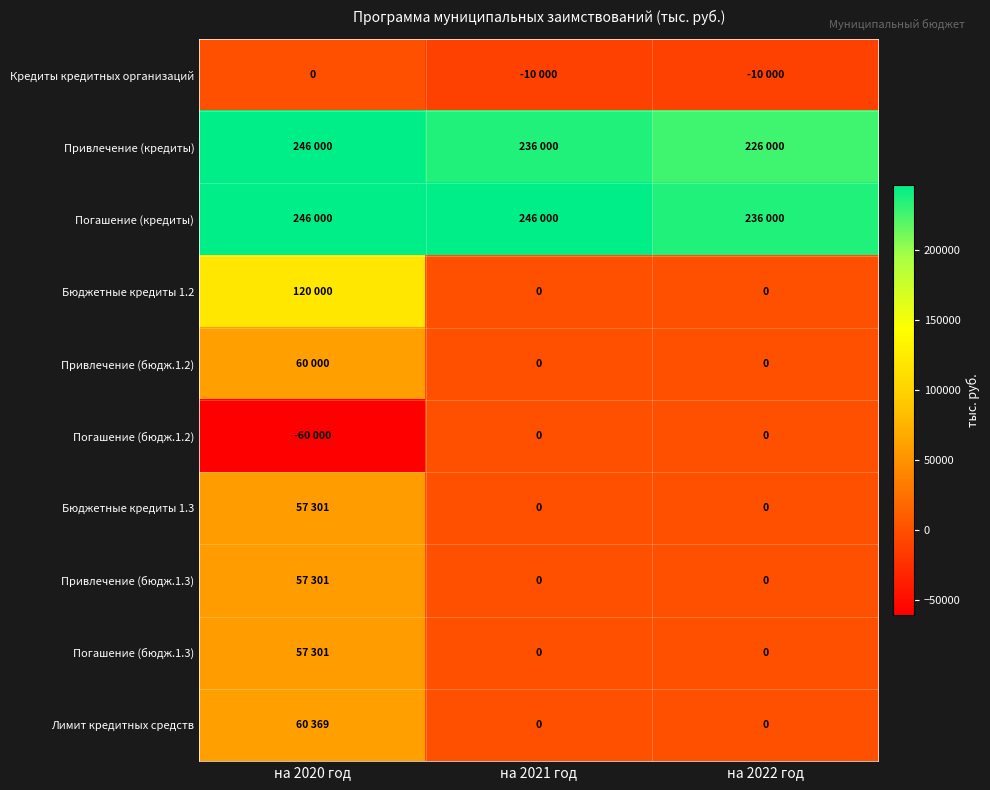

What is the spread (max minus min) of values at на 2020 год?

306000